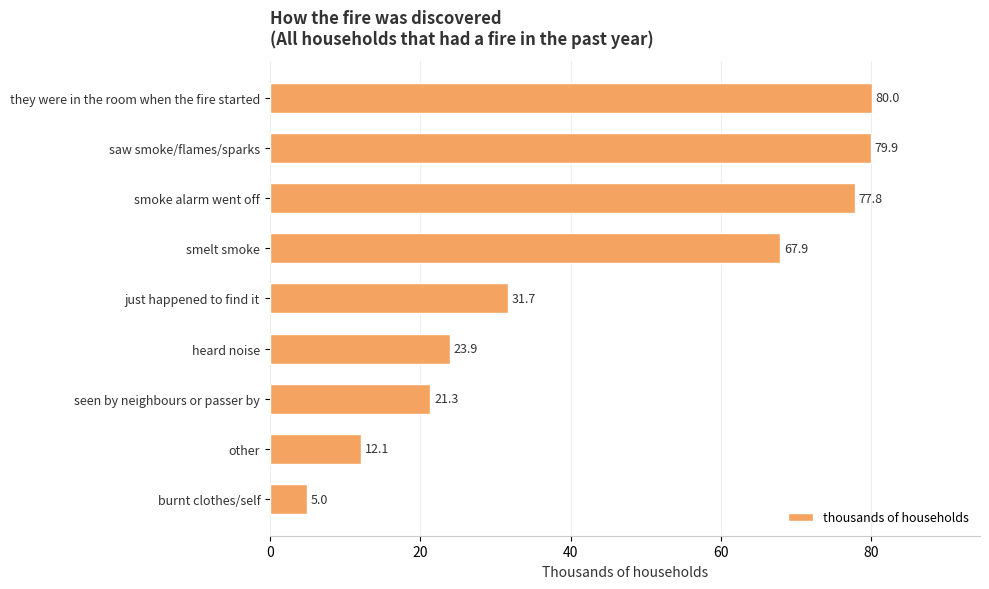

Does the chart contain stacked bars?

No